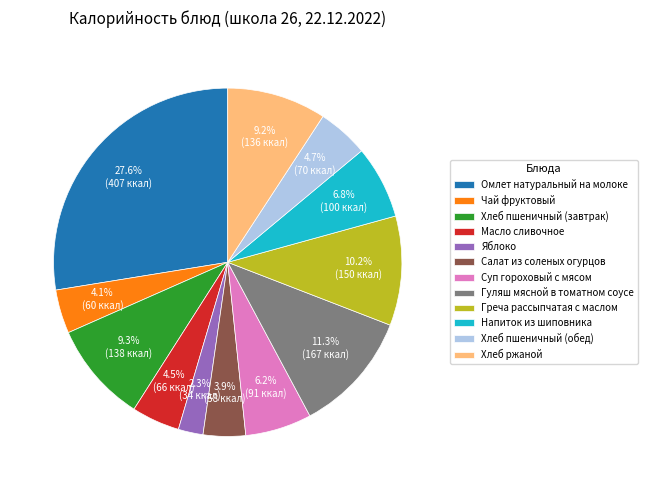

How many segments does this pie chart have?

12